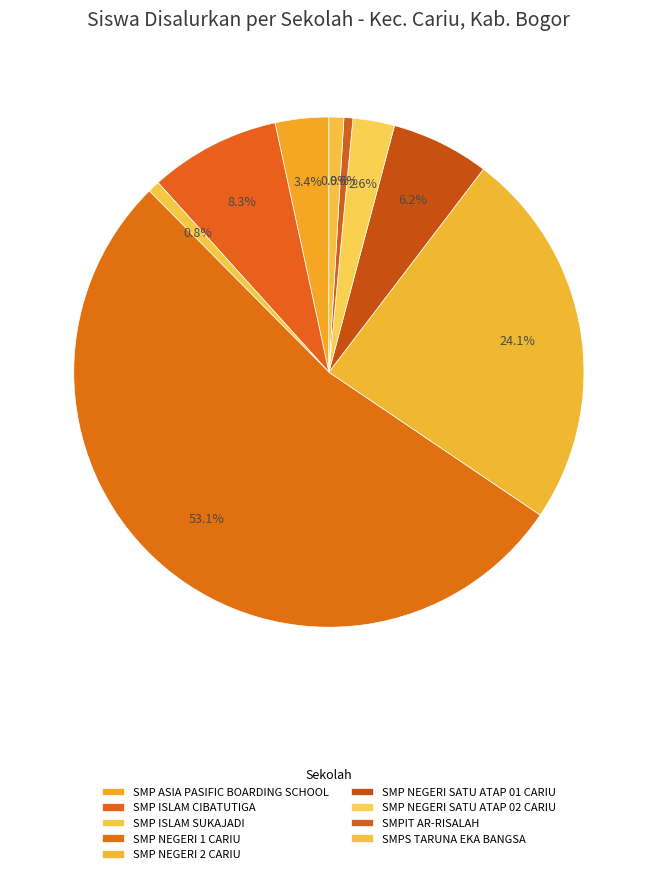

To the nearest percent, what percentage of the pie is SMP NEGERI 1 CARIU?

53%